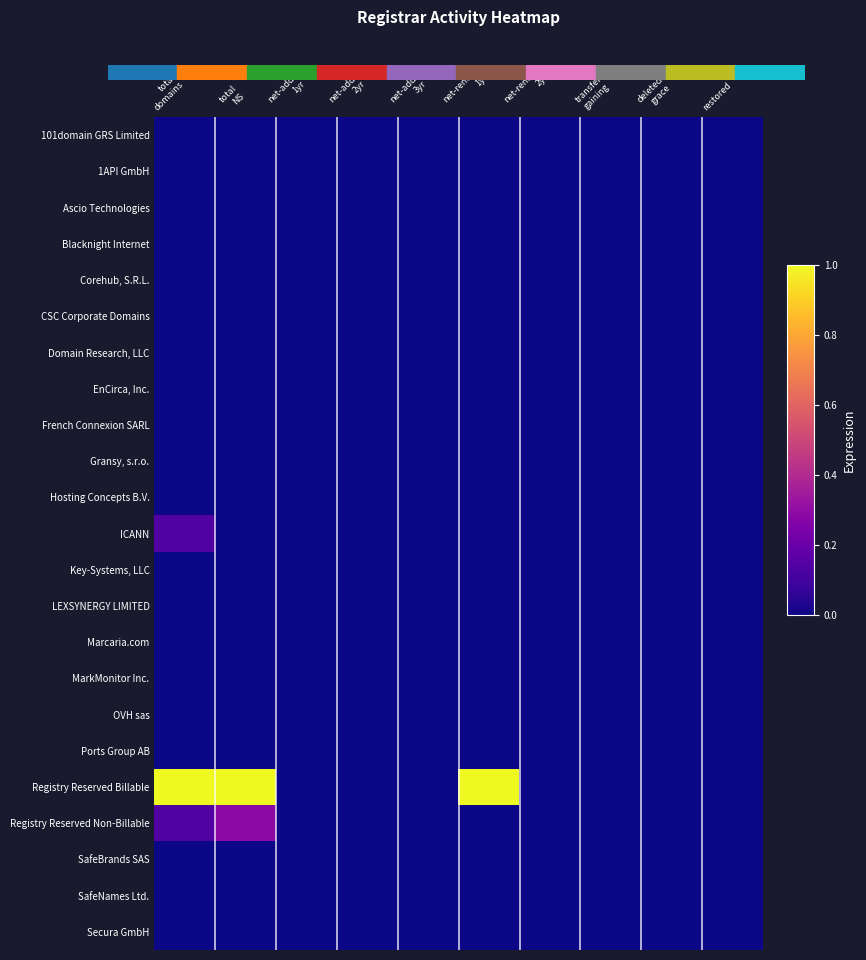

Reading right to left, transcribe all the data shown in this chart.

101domain GRS Limited: restored=0.0	deleted
grace=0.0	transfer
gaining=0.0	net-renews
2yr=0.0	net-renews
1yr=0.0	net-adds
3yr=0.0	net-adds
2yr=0.0	net-adds
1yr=0.0	total
NS=0.0	total
domains=0.0
1API GmbH: restored=0.0	deleted
grace=0.0	transfer
gaining=0.0	net-renews
2yr=0.0	net-renews
1yr=0.0	net-adds
3yr=0.0	net-adds
2yr=0.0	net-adds
1yr=0.0	total
NS=0.0	total
domains=0.0
Ascio Technologies: restored=0.0	deleted
grace=0.0	transfer
gaining=0.0	net-renews
2yr=0.0	net-renews
1yr=0.0	net-adds
3yr=0.0	net-adds
2yr=0.0	net-adds
1yr=0.0	total
NS=0.0	total
domains=0.0
Blacknight Internet: restored=0.0	deleted
grace=0.0	transfer
gaining=0.0	net-renews
2yr=0.0	net-renews
1yr=0.0	net-adds
3yr=0.0	net-adds
2yr=0.0	net-adds
1yr=0.0	total
NS=0.0	total
domains=0.0
Corehub, S.R.L.: restored=0.0	deleted
grace=0.0	transfer
gaining=0.0	net-renews
2yr=0.0	net-renews
1yr=0.0	net-adds
3yr=0.0	net-adds
2yr=0.0	net-adds
1yr=0.0	total
NS=0.0	total
domains=0.0
CSC Corporate Domains: restored=0.0	deleted
grace=0.0	transfer
gaining=0.0	net-renews
2yr=0.0	net-renews
1yr=0.0	net-adds
3yr=0.0	net-adds
2yr=0.0	net-adds
1yr=0.0	total
NS=0.0	total
domains=0.0
Domain Research, LLC: restored=0.0	deleted
grace=0.0	transfer
gaining=0.0	net-renews
2yr=0.0	net-renews
1yr=0.0	net-adds
3yr=0.0	net-adds
2yr=0.0	net-adds
1yr=0.0	total
NS=0.0	total
domains=0.0
EnCirca, Inc.: restored=0.0	deleted
grace=0.0	transfer
gaining=0.0	net-renews
2yr=0.0	net-renews
1yr=0.0	net-adds
3yr=0.0	net-adds
2yr=0.0	net-adds
1yr=0.0	total
NS=0.0	total
domains=0.0
French Connexion SARL: restored=0.0	deleted
grace=0.0	transfer
gaining=0.0	net-renews
2yr=0.0	net-renews
1yr=0.0	net-adds
3yr=0.0	net-adds
2yr=0.0	net-adds
1yr=0.0	total
NS=0.0	total
domains=0.0
Gransy, s.r.o.: restored=0.0	deleted
grace=0.0	transfer
gaining=0.0	net-renews
2yr=0.0	net-renews
1yr=0.0	net-adds
3yr=0.0	net-adds
2yr=0.0	net-adds
1yr=0.0	total
NS=0.0	total
domains=0.0
Hosting Concepts B.V.: restored=0.0	deleted
grace=0.0	transfer
gaining=0.0	net-renews
2yr=0.0	net-renews
1yr=0.0	net-adds
3yr=0.0	net-adds
2yr=0.0	net-adds
1yr=0.0	total
NS=0.0	total
domains=0.0
ICANN: restored=0.0	deleted
grace=0.0	transfer
gaining=0.0	net-renews
2yr=0.0	net-renews
1yr=0.0	net-adds
3yr=0.0	net-adds
2yr=0.0	net-adds
1yr=0.0	total
NS=0.0	total
domains=0.1
Key-Systems, LLC: restored=0.0	deleted
grace=0.0	transfer
gaining=0.0	net-renews
2yr=0.0	net-renews
1yr=0.0	net-adds
3yr=0.0	net-adds
2yr=0.0	net-adds
1yr=0.0	total
NS=0.0	total
domains=0.0
LEXSYNERGY LIMITED: restored=0.0	deleted
grace=0.0	transfer
gaining=0.0	net-renews
2yr=0.0	net-renews
1yr=0.0	net-adds
3yr=0.0	net-adds
2yr=0.0	net-adds
1yr=0.0	total
NS=0.0	total
domains=0.0
Marcaria.com: restored=0.0	deleted
grace=0.0	transfer
gaining=0.0	net-renews
2yr=0.0	net-renews
1yr=0.0	net-adds
3yr=0.0	net-adds
2yr=0.0	net-adds
1yr=0.0	total
NS=0.0	total
domains=0.0
MarkMonitor Inc.: restored=0.0	deleted
grace=0.0	transfer
gaining=0.0	net-renews
2yr=0.0	net-renews
1yr=0.0	net-adds
3yr=0.0	net-adds
2yr=0.0	net-adds
1yr=0.0	total
NS=0.0	total
domains=0.0
OVH sas: restored=0.0	deleted
grace=0.0	transfer
gaining=0.0	net-renews
2yr=0.0	net-renews
1yr=0.0	net-adds
3yr=0.0	net-adds
2yr=0.0	net-adds
1yr=0.0	total
NS=0.0	total
domains=0.0
Ports Group AB: restored=0.0	deleted
grace=0.0	transfer
gaining=0.0	net-renews
2yr=0.0	net-renews
1yr=0.0	net-adds
3yr=0.0	net-adds
2yr=0.0	net-adds
1yr=0.0	total
NS=0.0	total
domains=0.0
Registry Reserved Billable: restored=0.0	deleted
grace=0.0	transfer
gaining=0.0	net-renews
2yr=0.0	net-renews
1yr=1.0	net-adds
3yr=0.0	net-adds
2yr=0.0	net-adds
1yr=0.0	total
NS=1.0	total
domains=1.0
Registry Reserved Non-Billable: restored=0.0	deleted
grace=0.0	transfer
gaining=0.0	net-renews
2yr=0.0	net-renews
1yr=0.0	net-adds
3yr=0.0	net-adds
2yr=0.0	net-adds
1yr=0.0	total
NS=0.3	total
domains=0.1
SafeBrands SAS: restored=0.0	deleted
grace=0.0	transfer
gaining=0.0	net-renews
2yr=0.0	net-renews
1yr=0.0	net-adds
3yr=0.0	net-adds
2yr=0.0	net-adds
1yr=0.0	total
NS=0.0	total
domains=0.0
SafeNames Ltd.: restored=0.0	deleted
grace=0.0	transfer
gaining=0.0	net-renews
2yr=0.0	net-renews
1yr=0.0	net-adds
3yr=0.0	net-adds
2yr=0.0	net-adds
1yr=0.0	total
NS=0.0	total
domains=0.0
Secura GmbH: restored=0.0	deleted
grace=0.0	transfer
gaining=0.0	net-renews
2yr=0.0	net-renews
1yr=0.0	net-adds
3yr=0.0	net-adds
2yr=0.0	net-adds
1yr=0.0	total
NS=0.0	total
domains=0.0